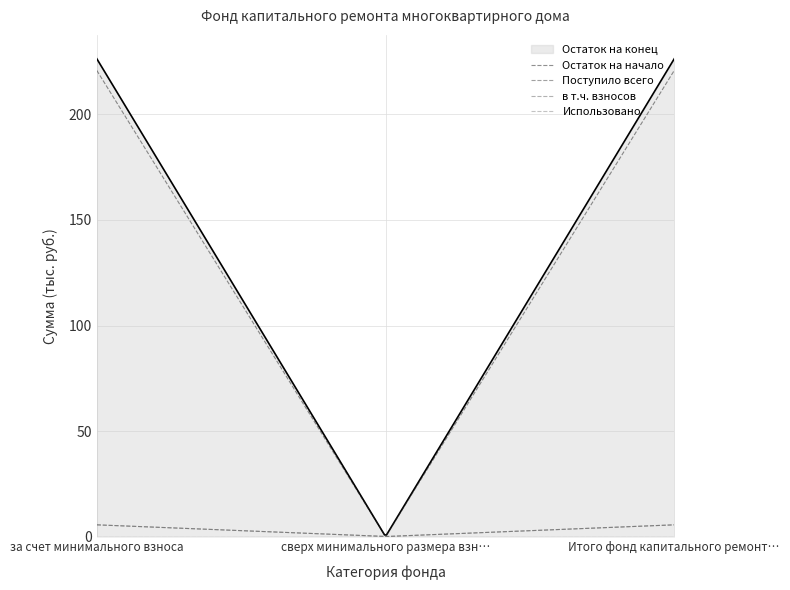

What is the spread (max minus min) of values at Итого фонд капитального ремонта?

226.4